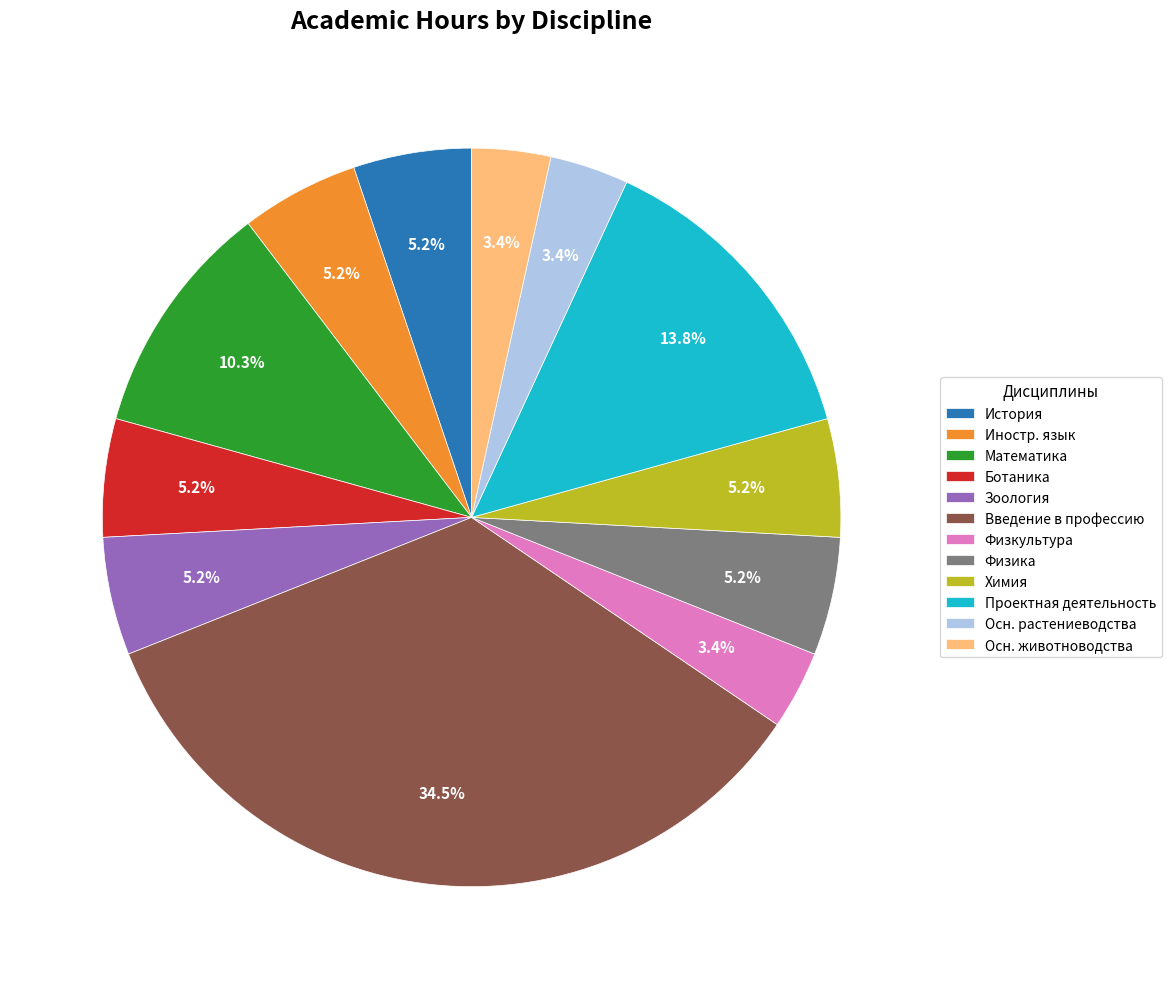

Is Физика the majority of the pie?

No